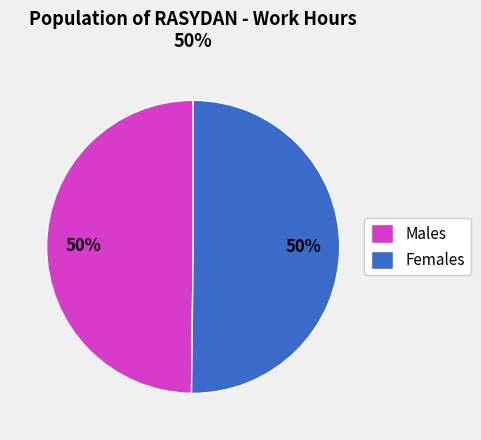

To the nearest percent, what is the combined percentage of Females and Males?

100%